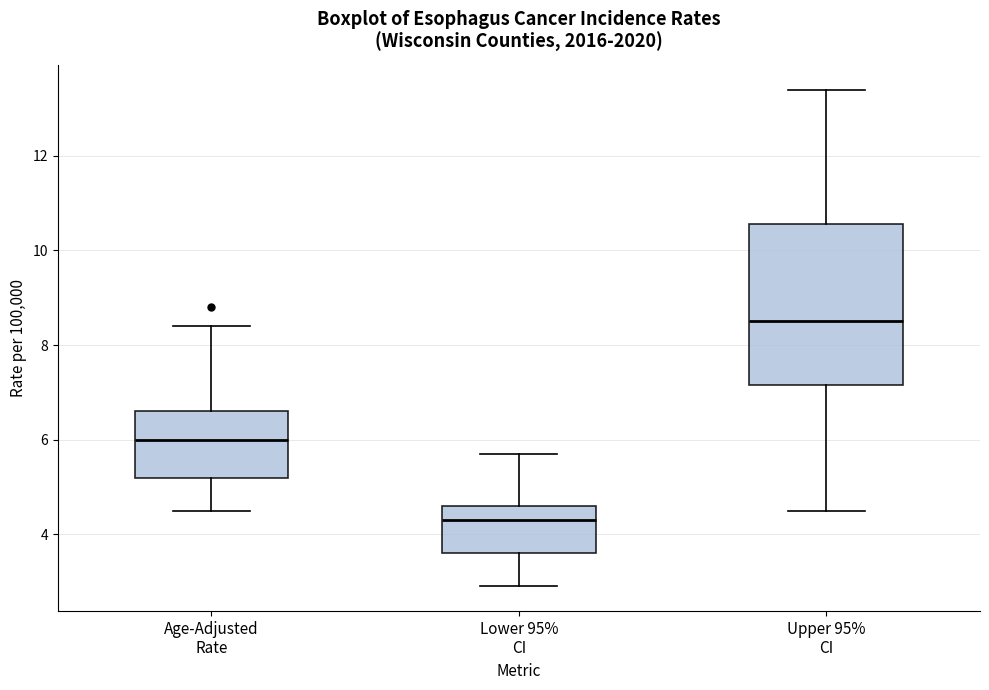

Which box's median line is the lowest?

Lower 95% CI